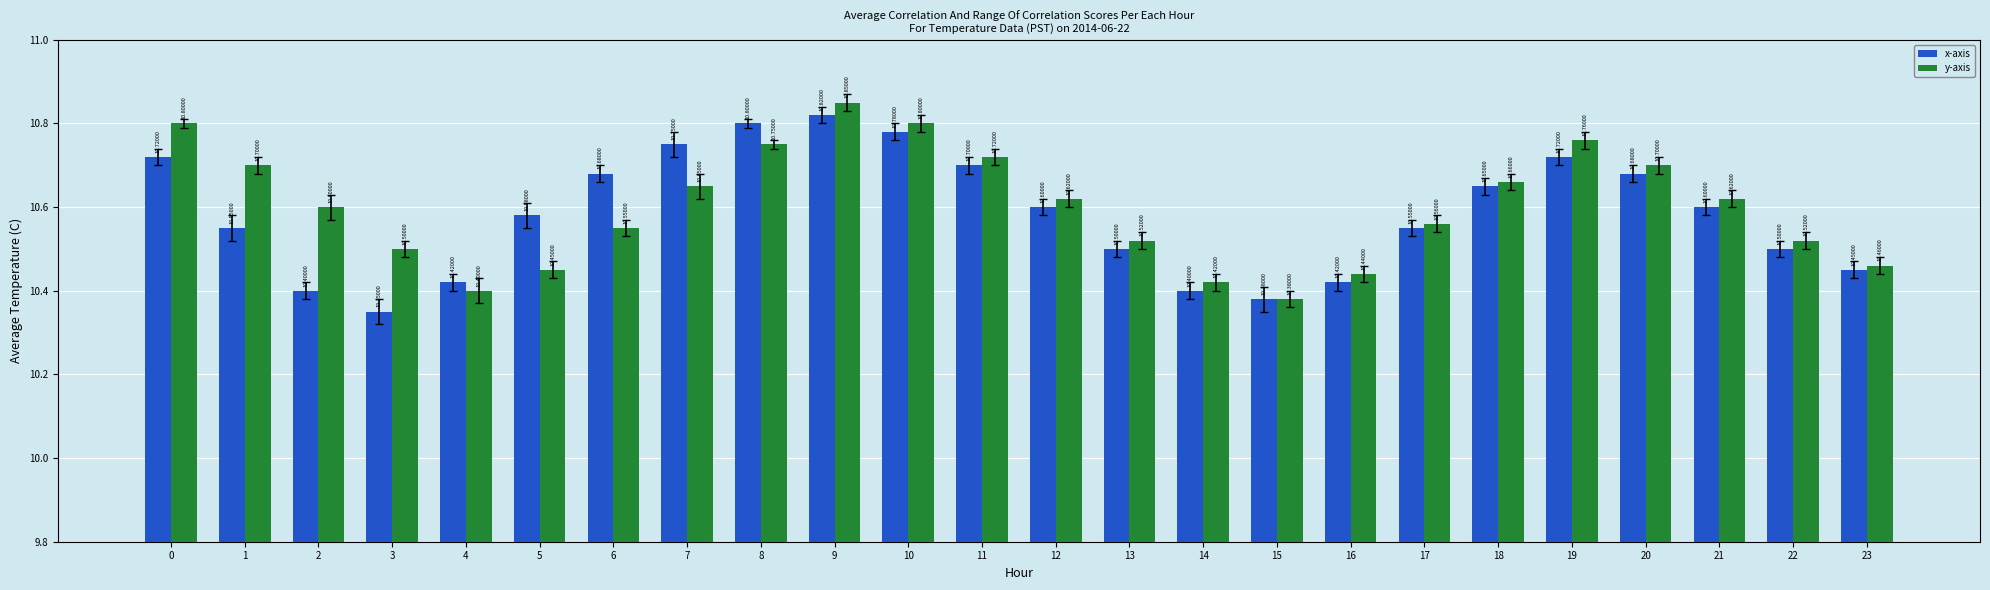

Is it true that y-axis equals 5.9 at 11?

False